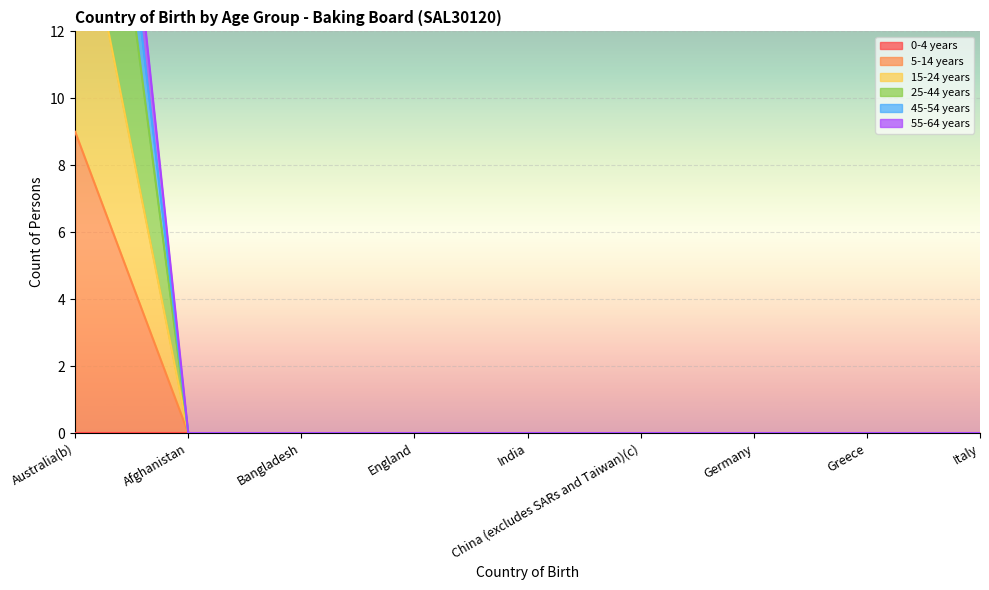

True or false: 5-14 years and 45-54 years intersect in this chart.

False